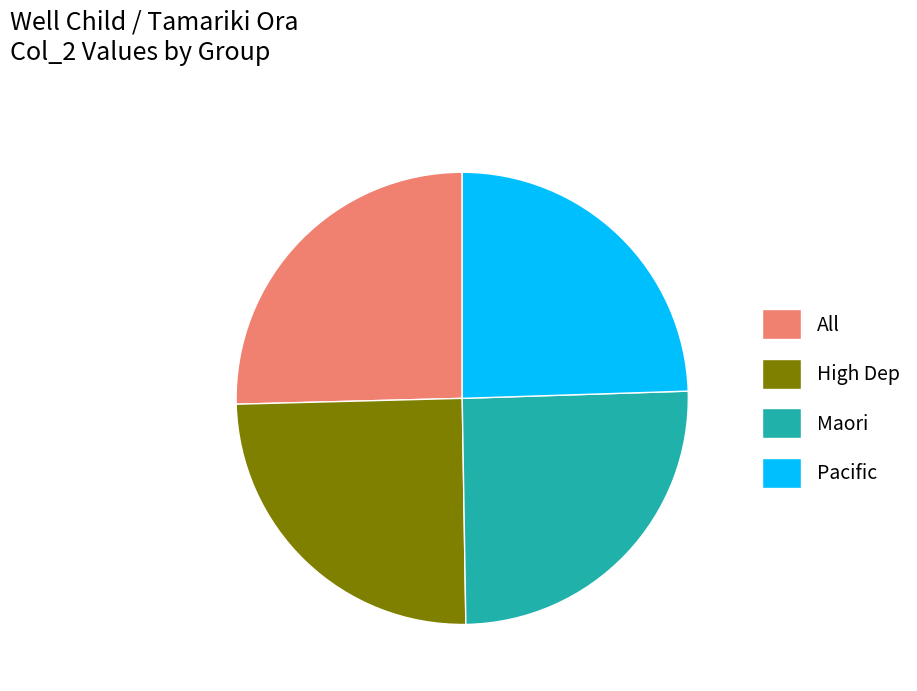

Is it true that All is 25% of the pie?

True